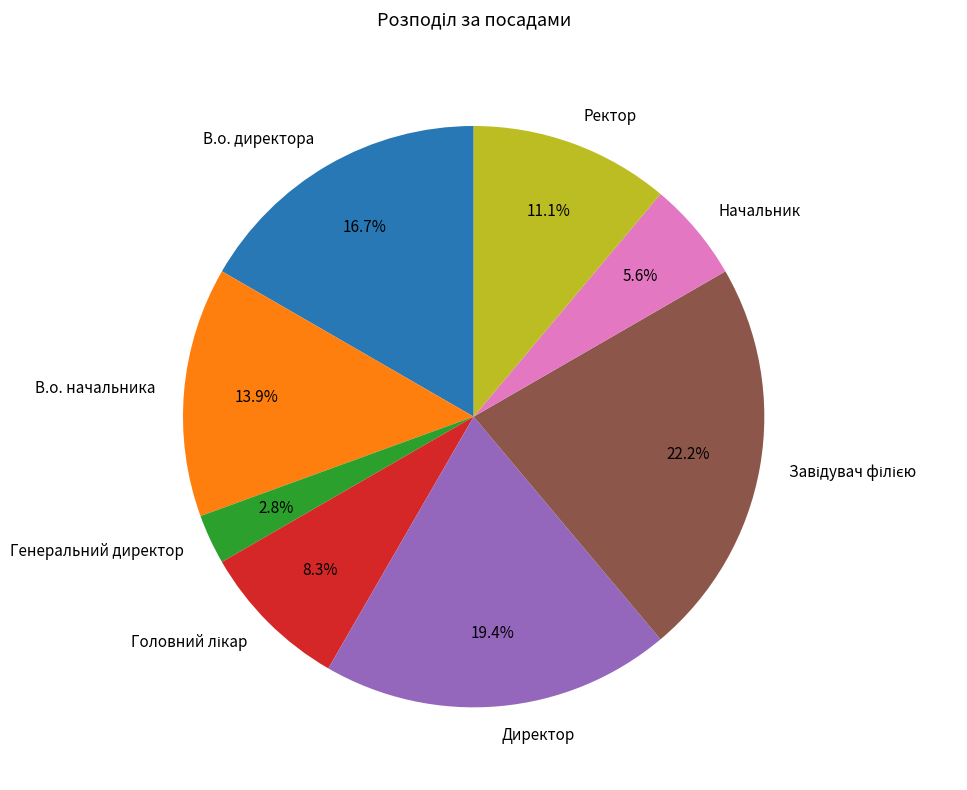

Between Начальник and В.о. начальника, which is larger?

В.о. начальника